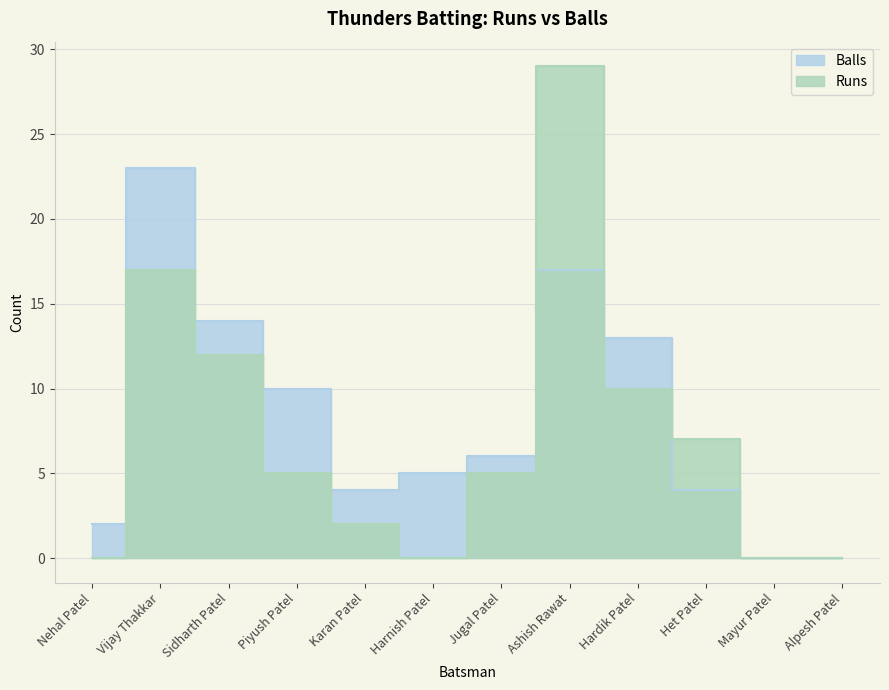

Which series has the largest total across all categories?

Balls